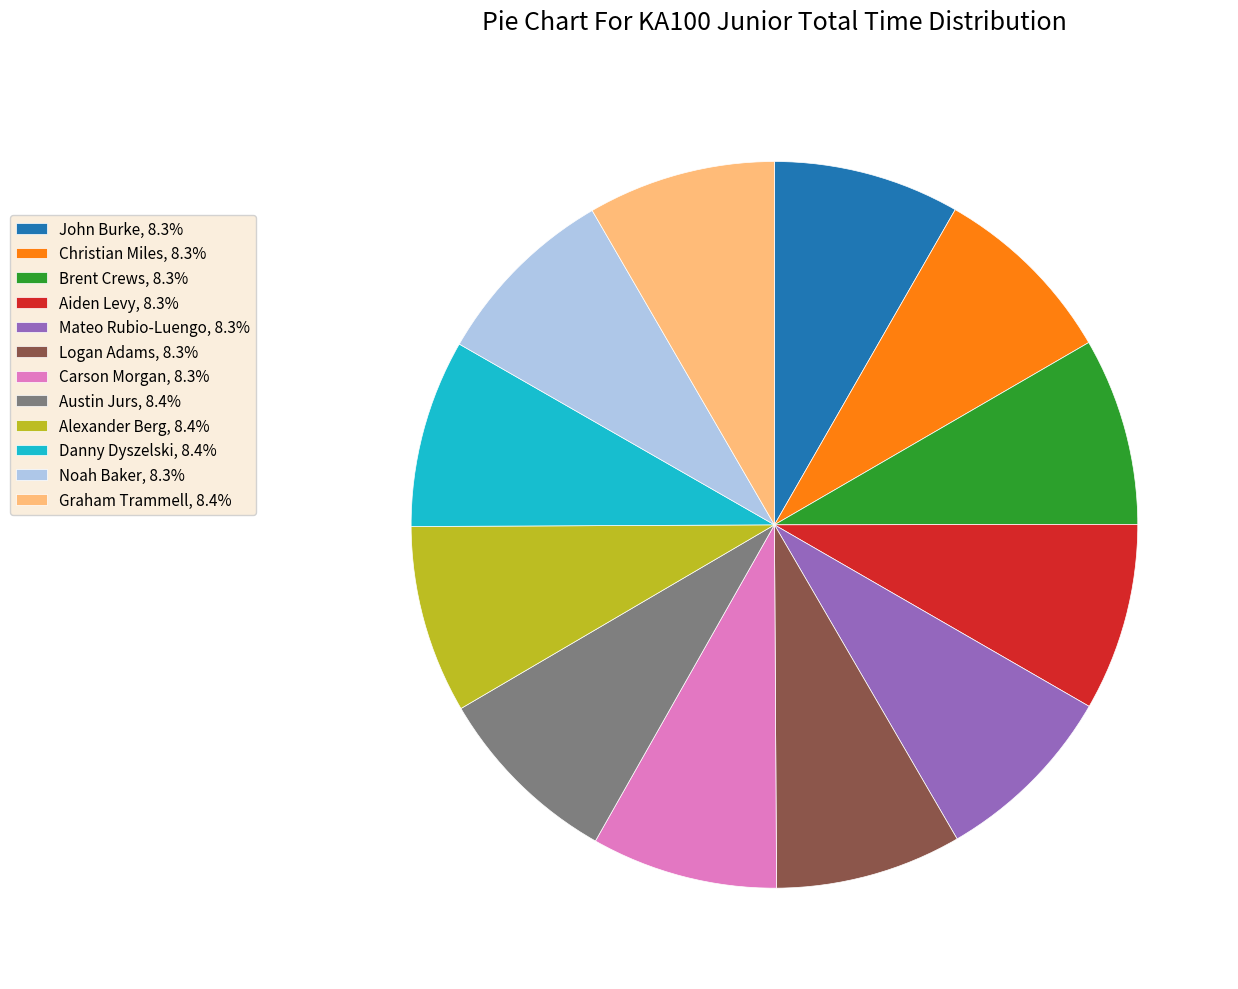

Combined, do Carson Morgan, 8.3% and Aiden Levy, 8.3% account for over 50%?

No